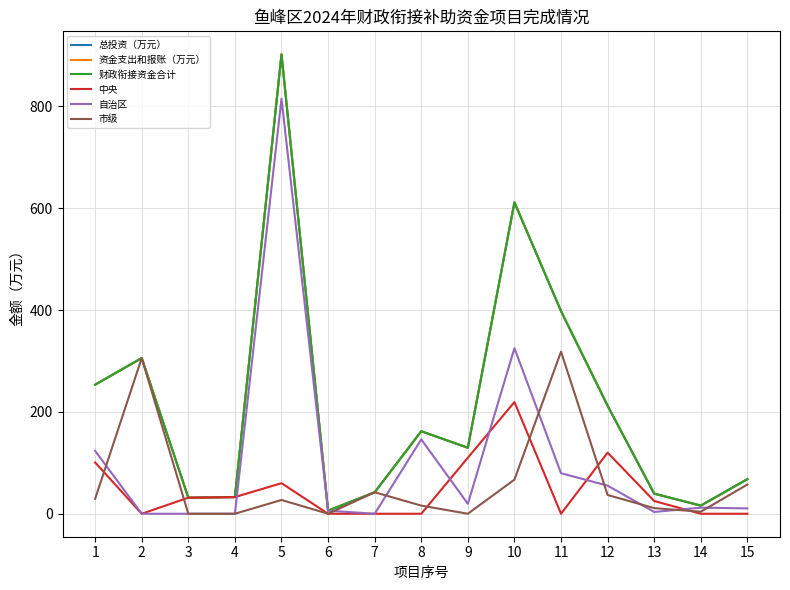

Count the number of data series in this chart.

6